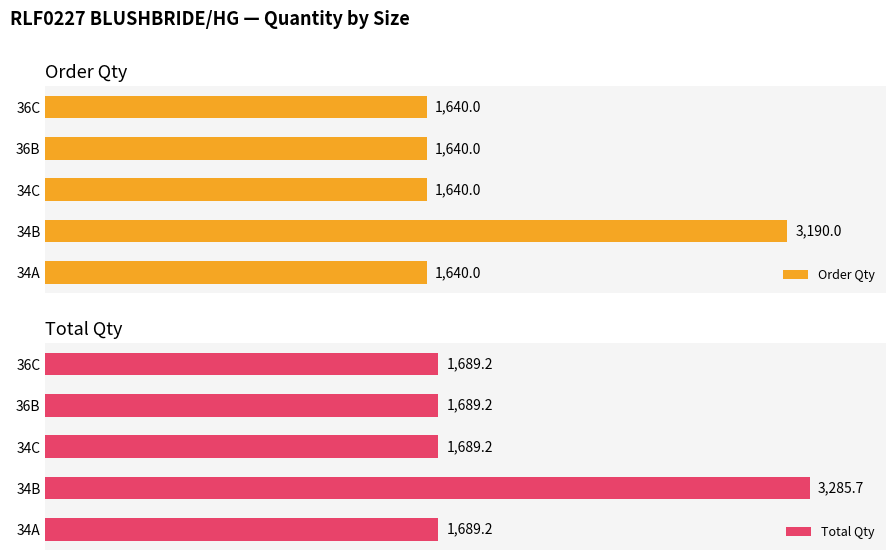

Reading left to right, list all the values displayed in this chart.

Order Qty: 0=1640.0	500=3190.0	1000=1640.0	1500=1640.0	2000=1640.0
Total Qty: 0=1689.2	500=3285.7	1000=1689.2	1500=1689.2	2000=1689.2